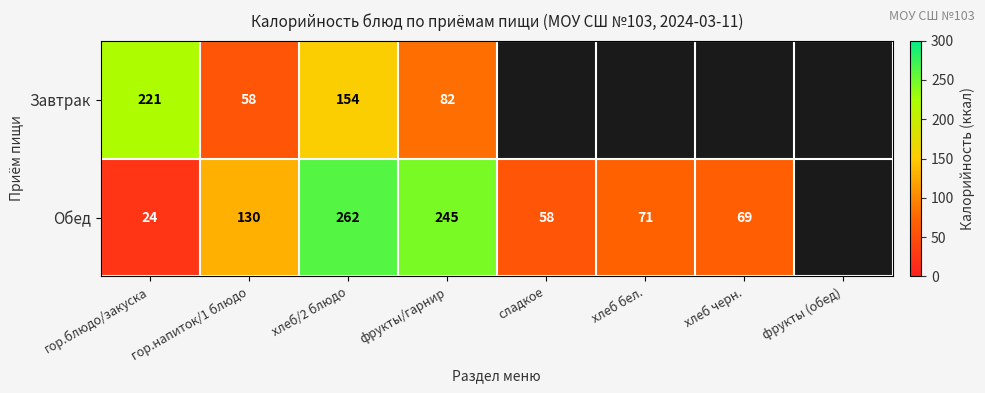

At гор.блюдо/закуска, list the series in order from smallest to largest.

Обед, Завтрак